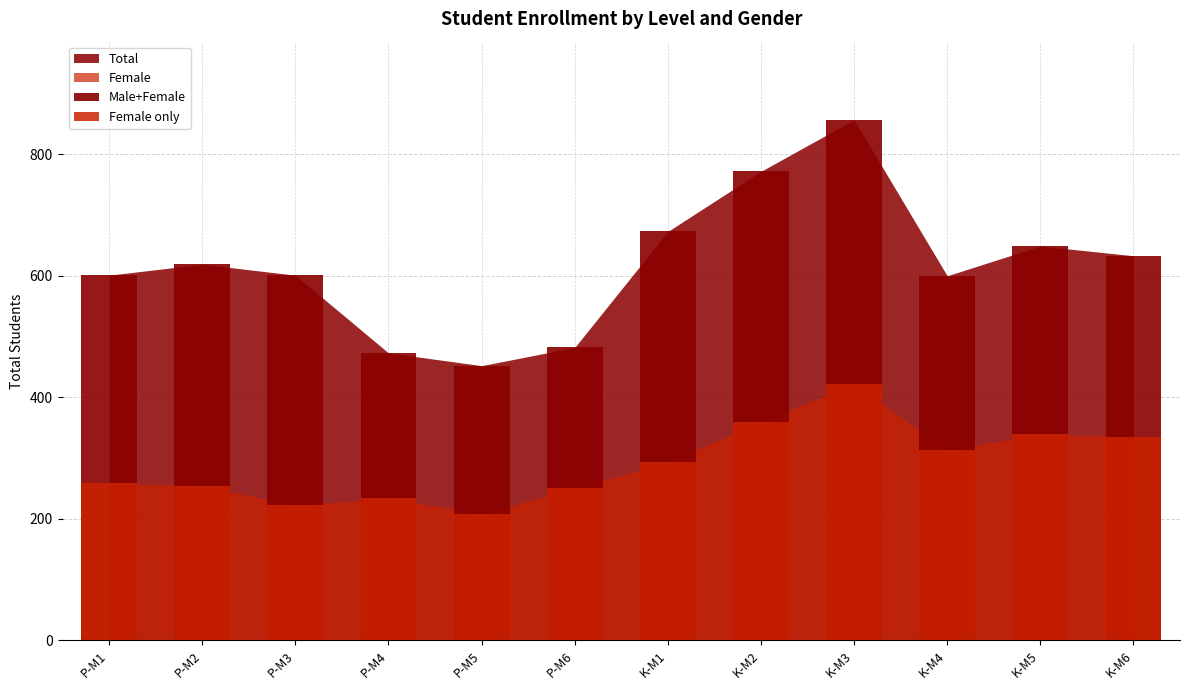

Reading left to right, list all the values displayed in this chart.

Male+Female: P-M1=601	P-M2=619	P-M3=601	P-M4=473	P-M5=452	P-M6=482	K-M1=673	K-M2=772	K-M3=857	K-M4=600	K-M5=649	K-M6=633
Female only: P-M1=259	P-M2=254	P-M3=222	P-M4=234	P-M5=208	P-M6=250	K-M1=293	K-M2=360	K-M3=422	K-M4=313	K-M5=339	K-M6=335